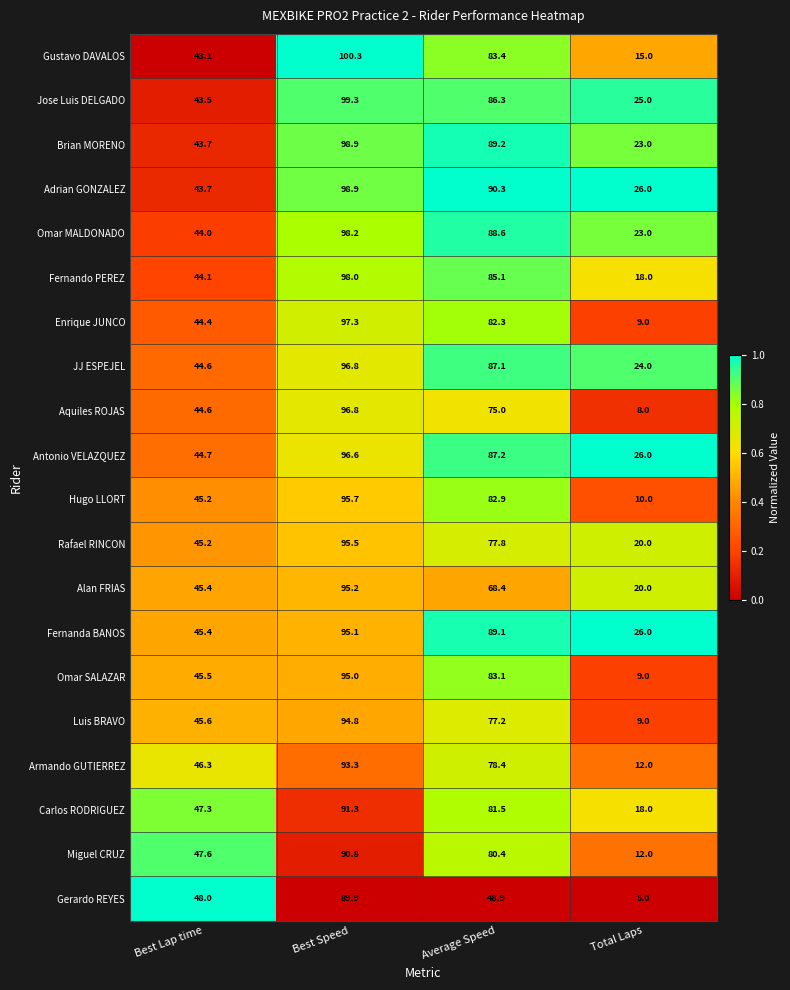

What is the total value across all series at Best Speed?

1917.7